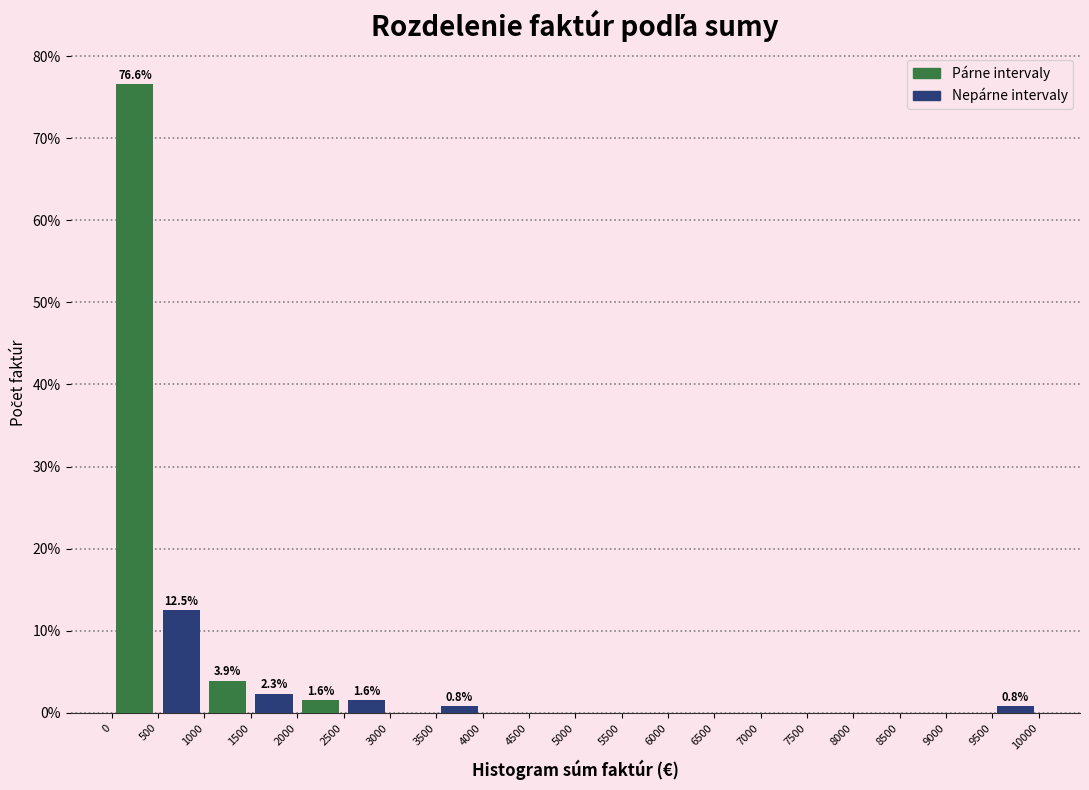

Which range on the x-axis has the tallest bar?

0 to 500